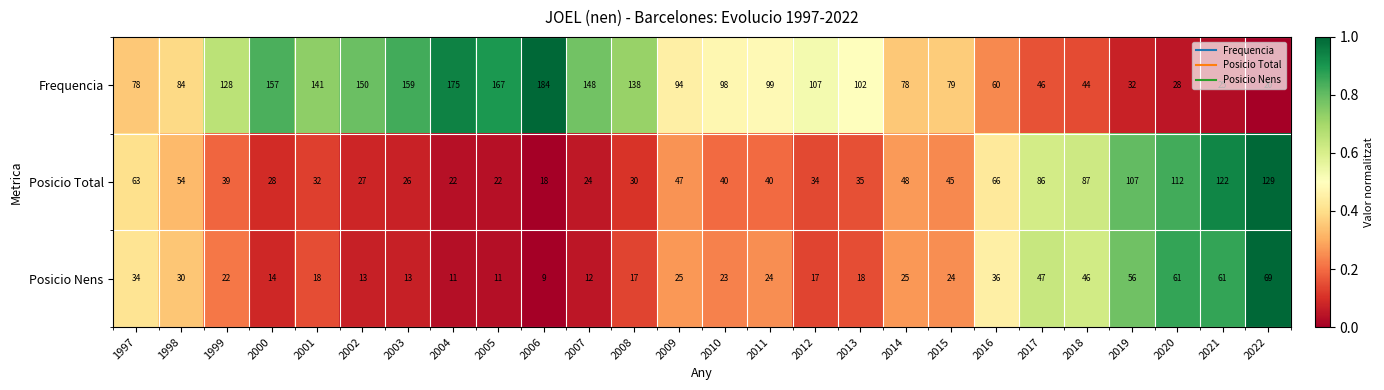

What is the highest value of the Posicio Total series?

129